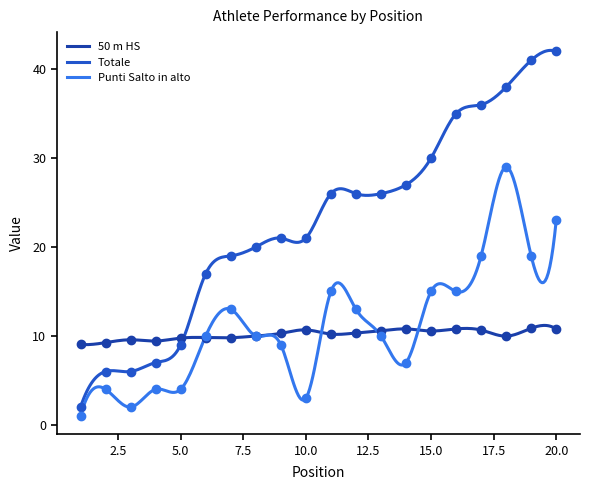

Is the value of Punti Salto in alto at 9 greater than the value of 50 m HS at 8?

No